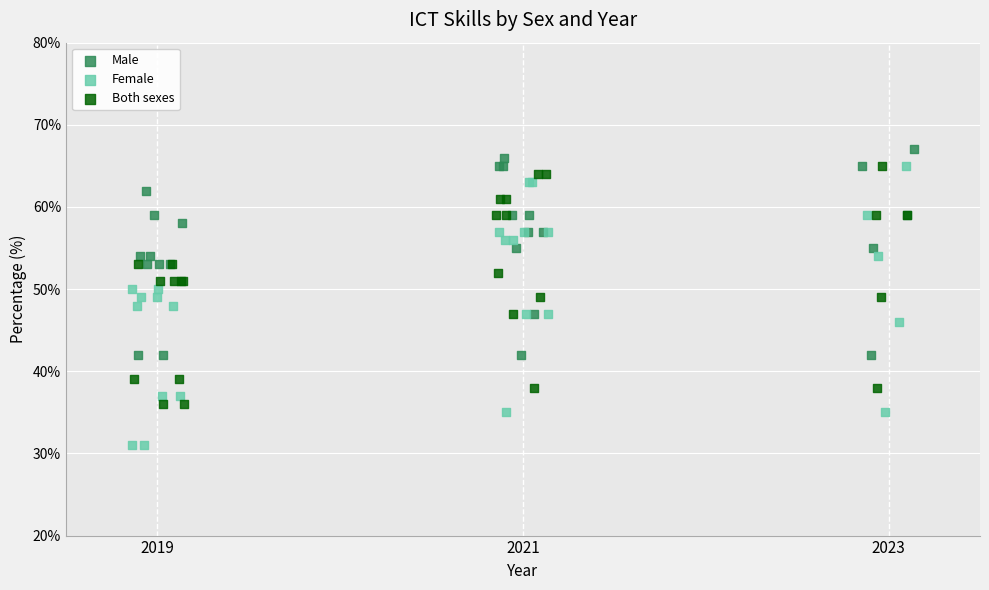

Which series reaches the minimum Y coordinate?

Female